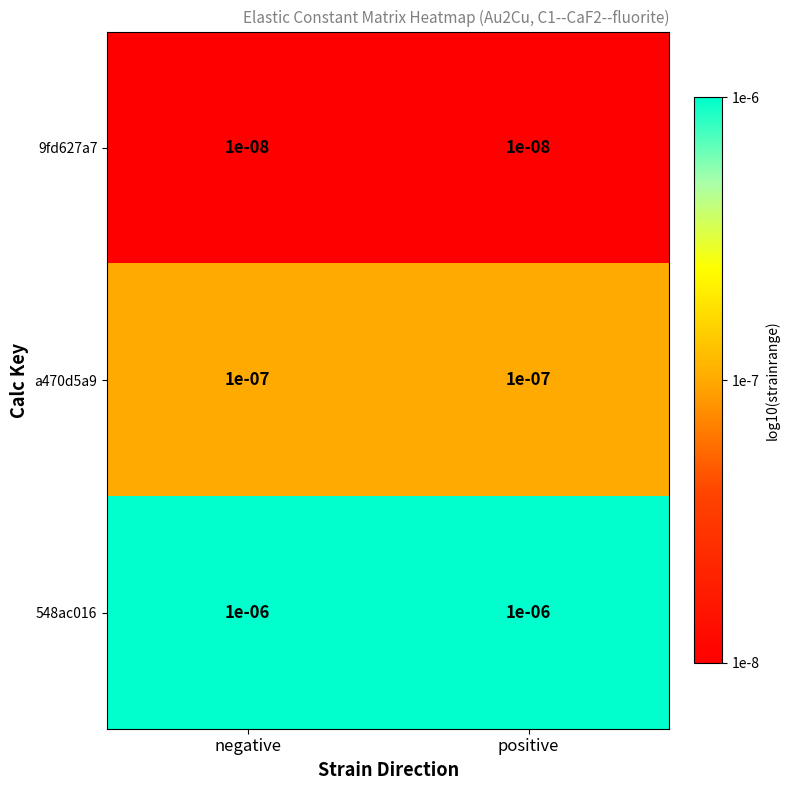

Is the value of 548ac016 at positive greater than the value of a470d5a9 at negative?

Yes